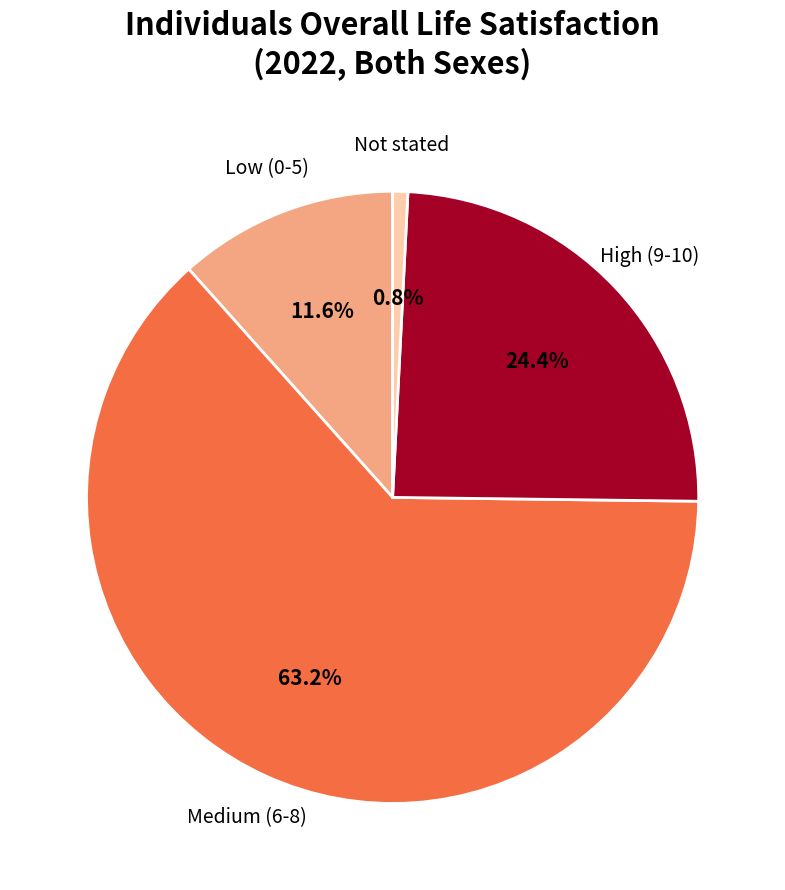

Count the number of slices in the pie.

4